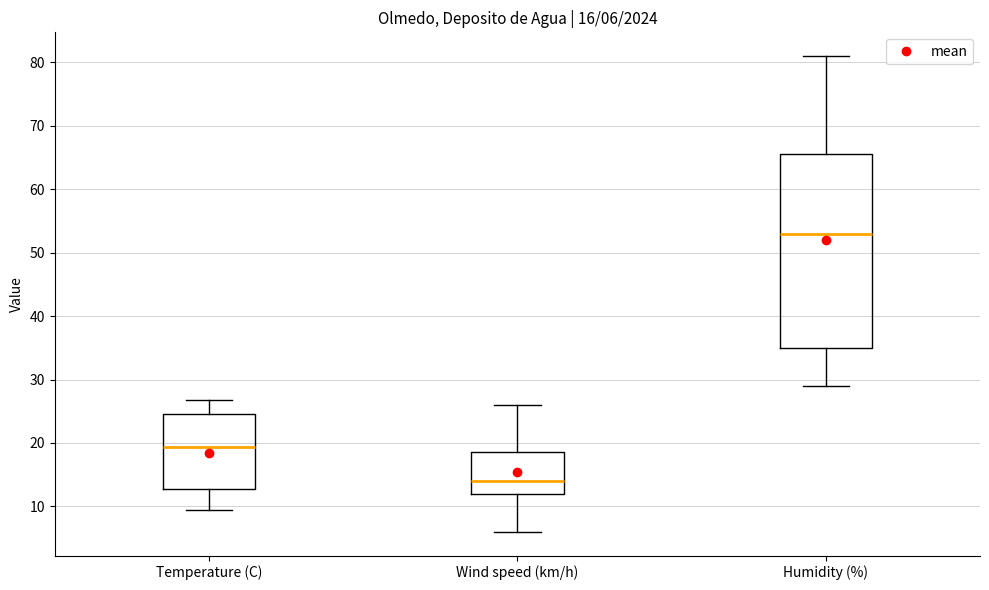

Which box has the lowest median line?

Wind speed (km/h)